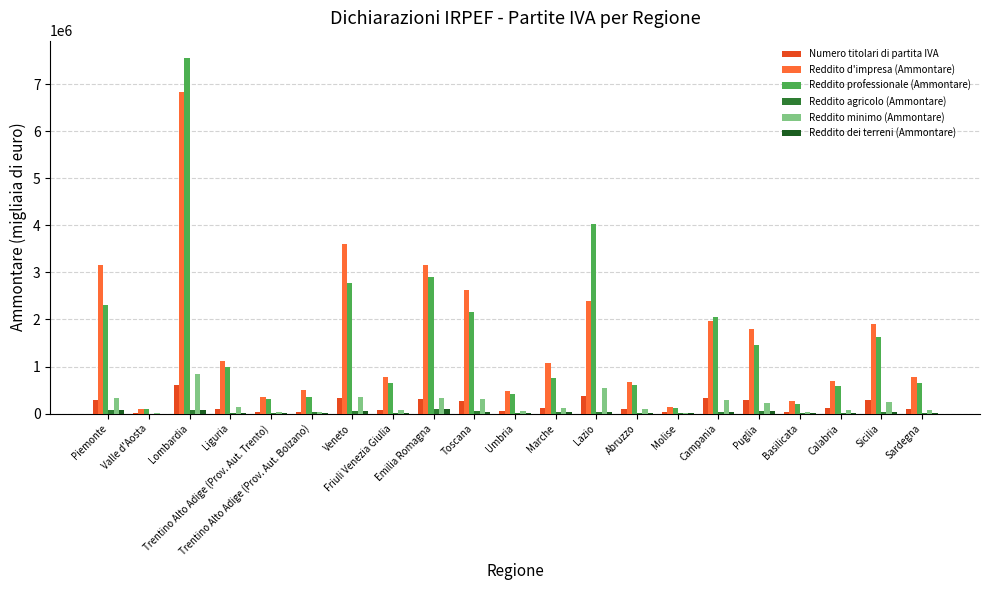

What is the sum of all Reddito agricolo (Ammontare) values?

686505